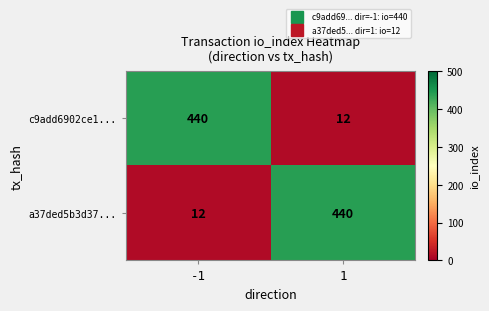

Is it true that c9add6902ce1... equals 12 at 1?

True